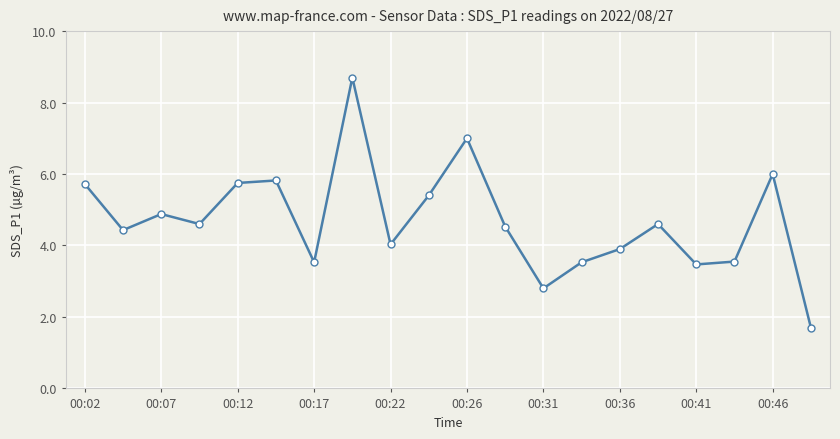

What is the difference between the second highest and minimum values?

5.3